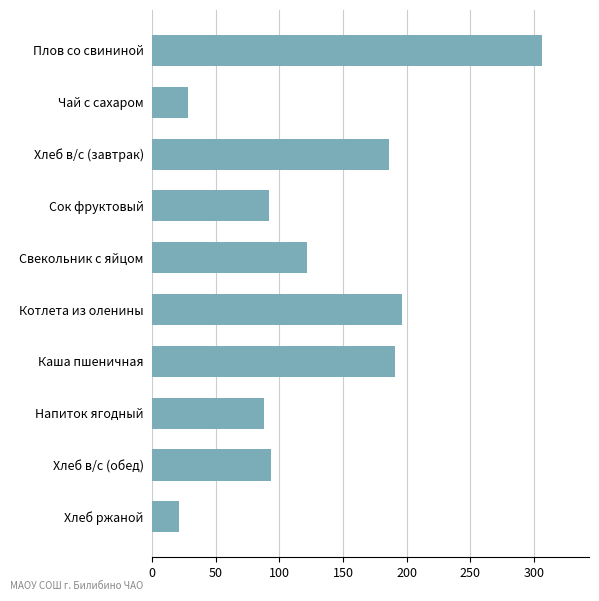

How many bars are there in total?

10